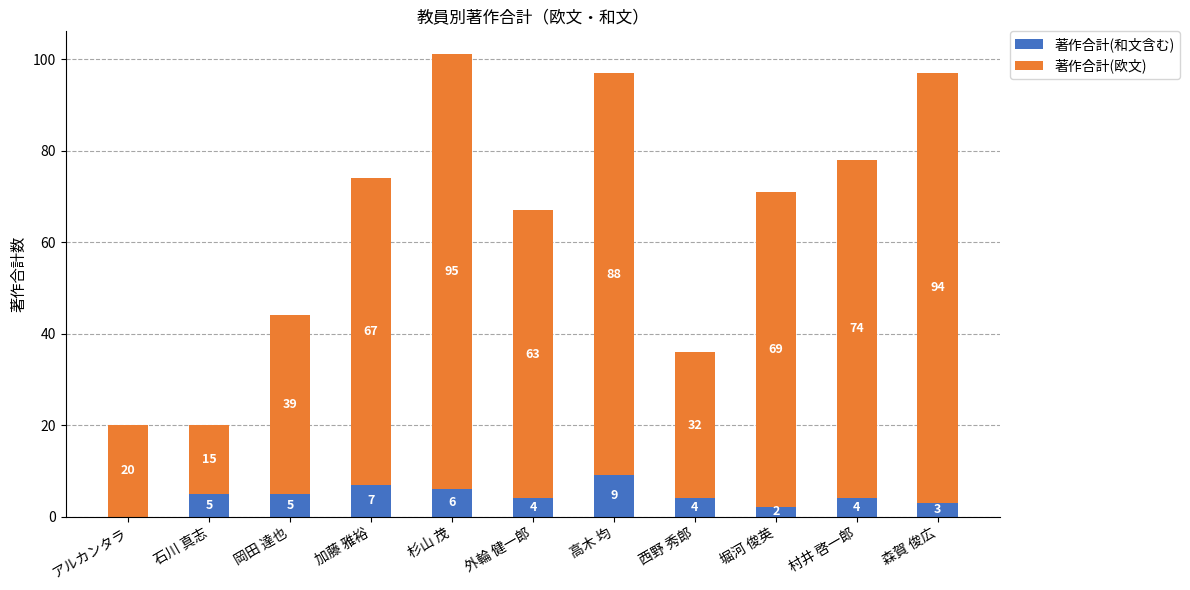

The value of 著作合計(和文含む) at 杉山 茂 is 6. True or false?

True